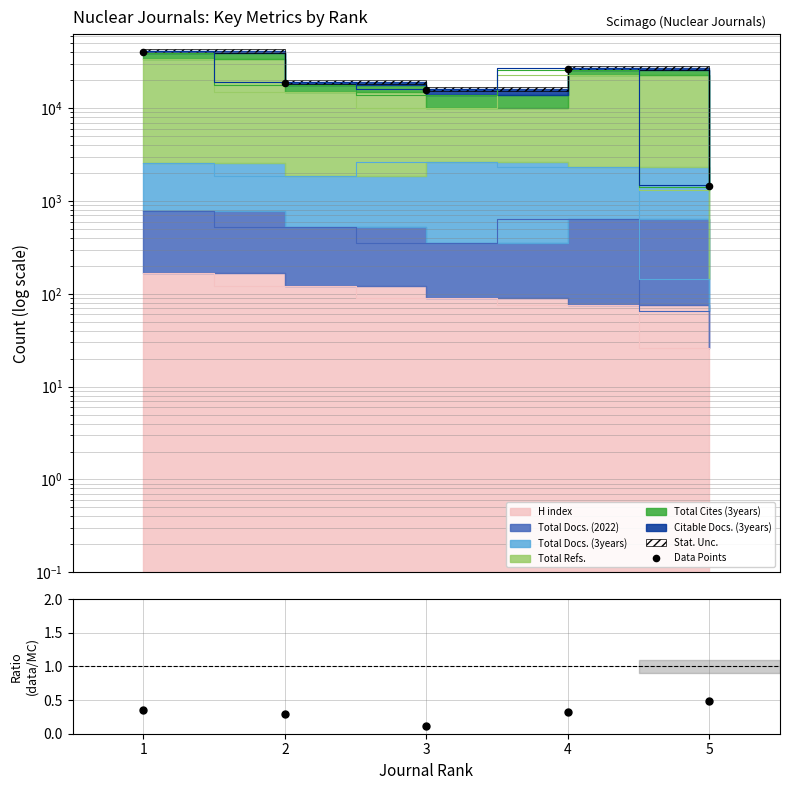

Which has a higher value, 2 or 3?

2